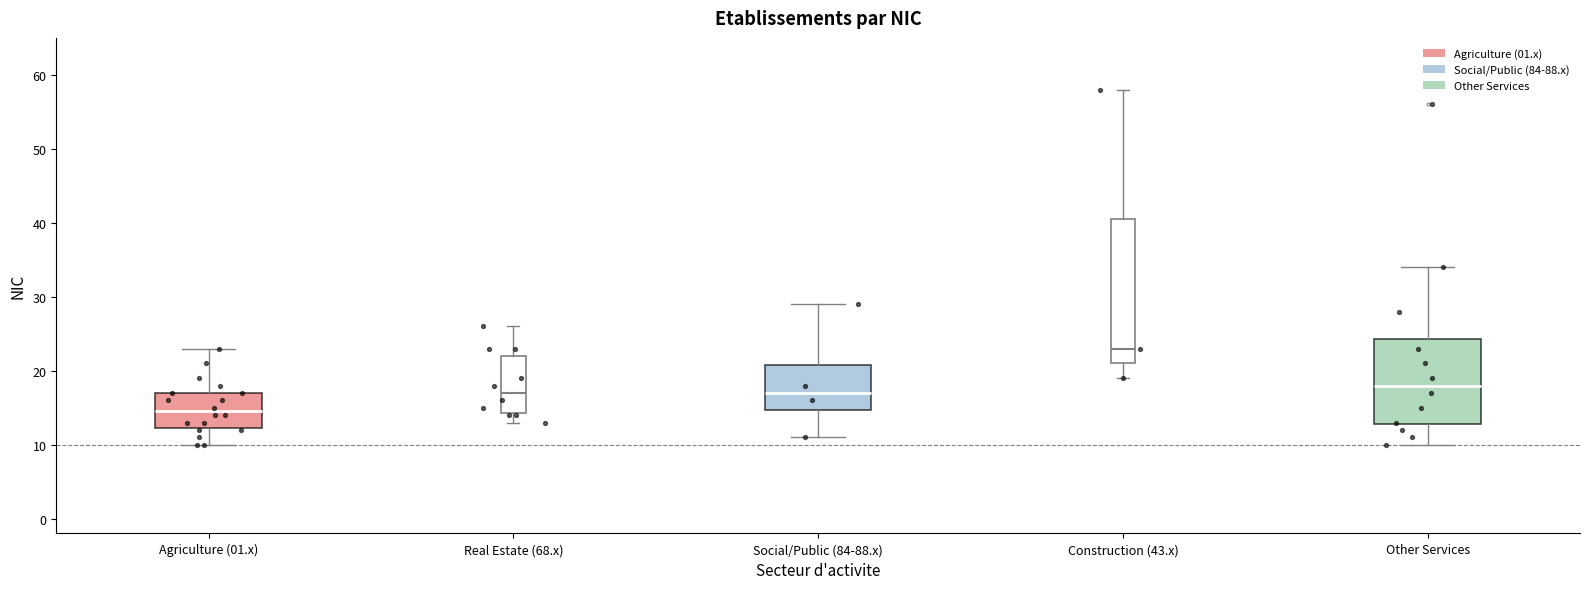

Reading left to right, transcribe this box plot: for each box, give where its median line is, the range the box spans, and where its two whiskers end, as read against the y-axis. The values are not printed on the chart, so give them approximately, as read against the axis.

Agriculture (01.x): median 15, box 12 to 17, whiskers 10 to 23
Real Estate (68.x): median 17, box 14 to 22, whiskers 13 to 26
Social/Public (84-88.x): median 17, box 15 to 21, whiskers 11 to 29
Construction (43.x): median 23, box 21 to 41, whiskers 19 to 58
Other Services: median 18, box 13 to 24, whiskers 10 to 34